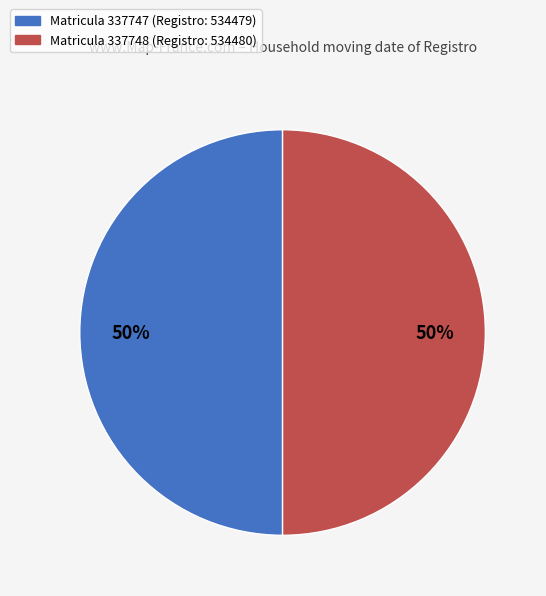

Count the number of slices in the pie.

2